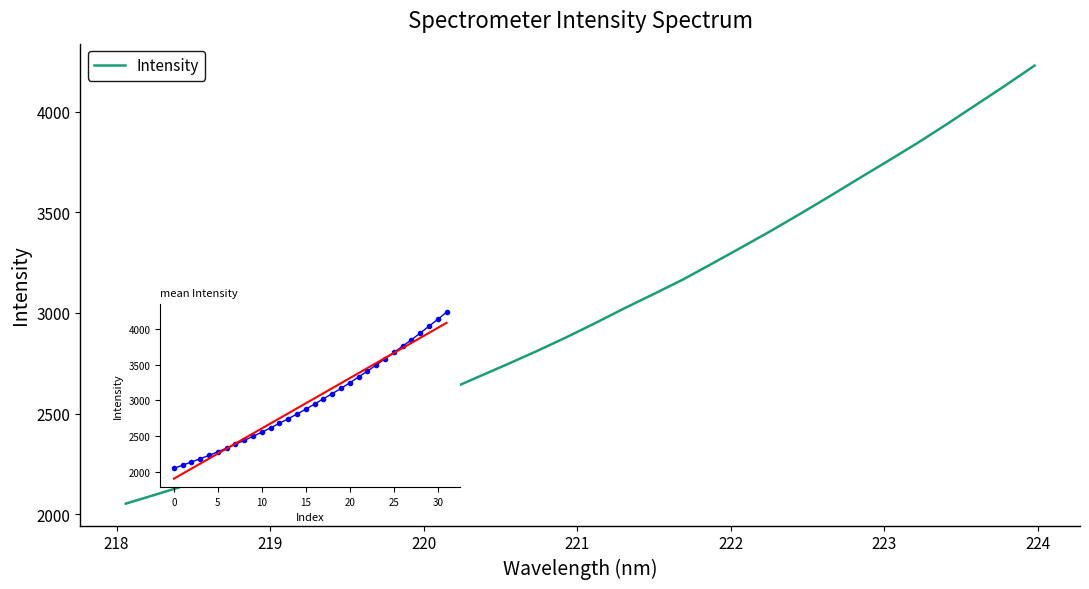

What is the maximum value shown in the chart?

4228.6